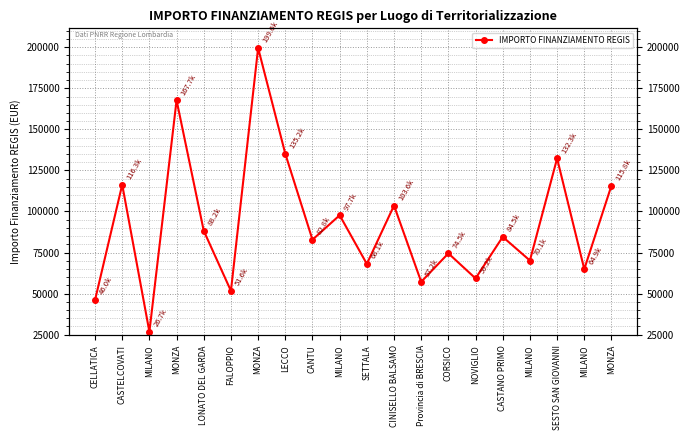

What is the difference between the values at FALOPPIO and MONZA?

147947.6